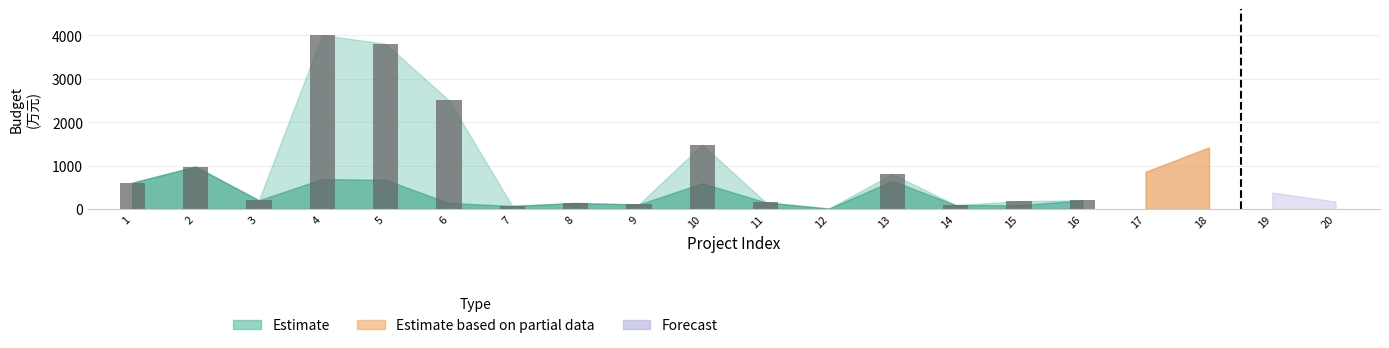

Is it true that the value at 1 is 605?

True